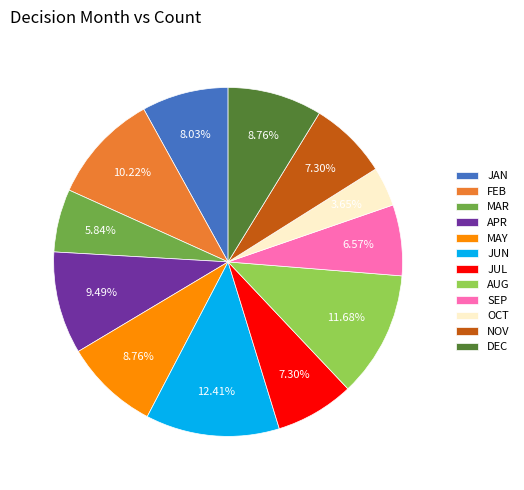

Which category has the biggest portion of the pie?

JUN